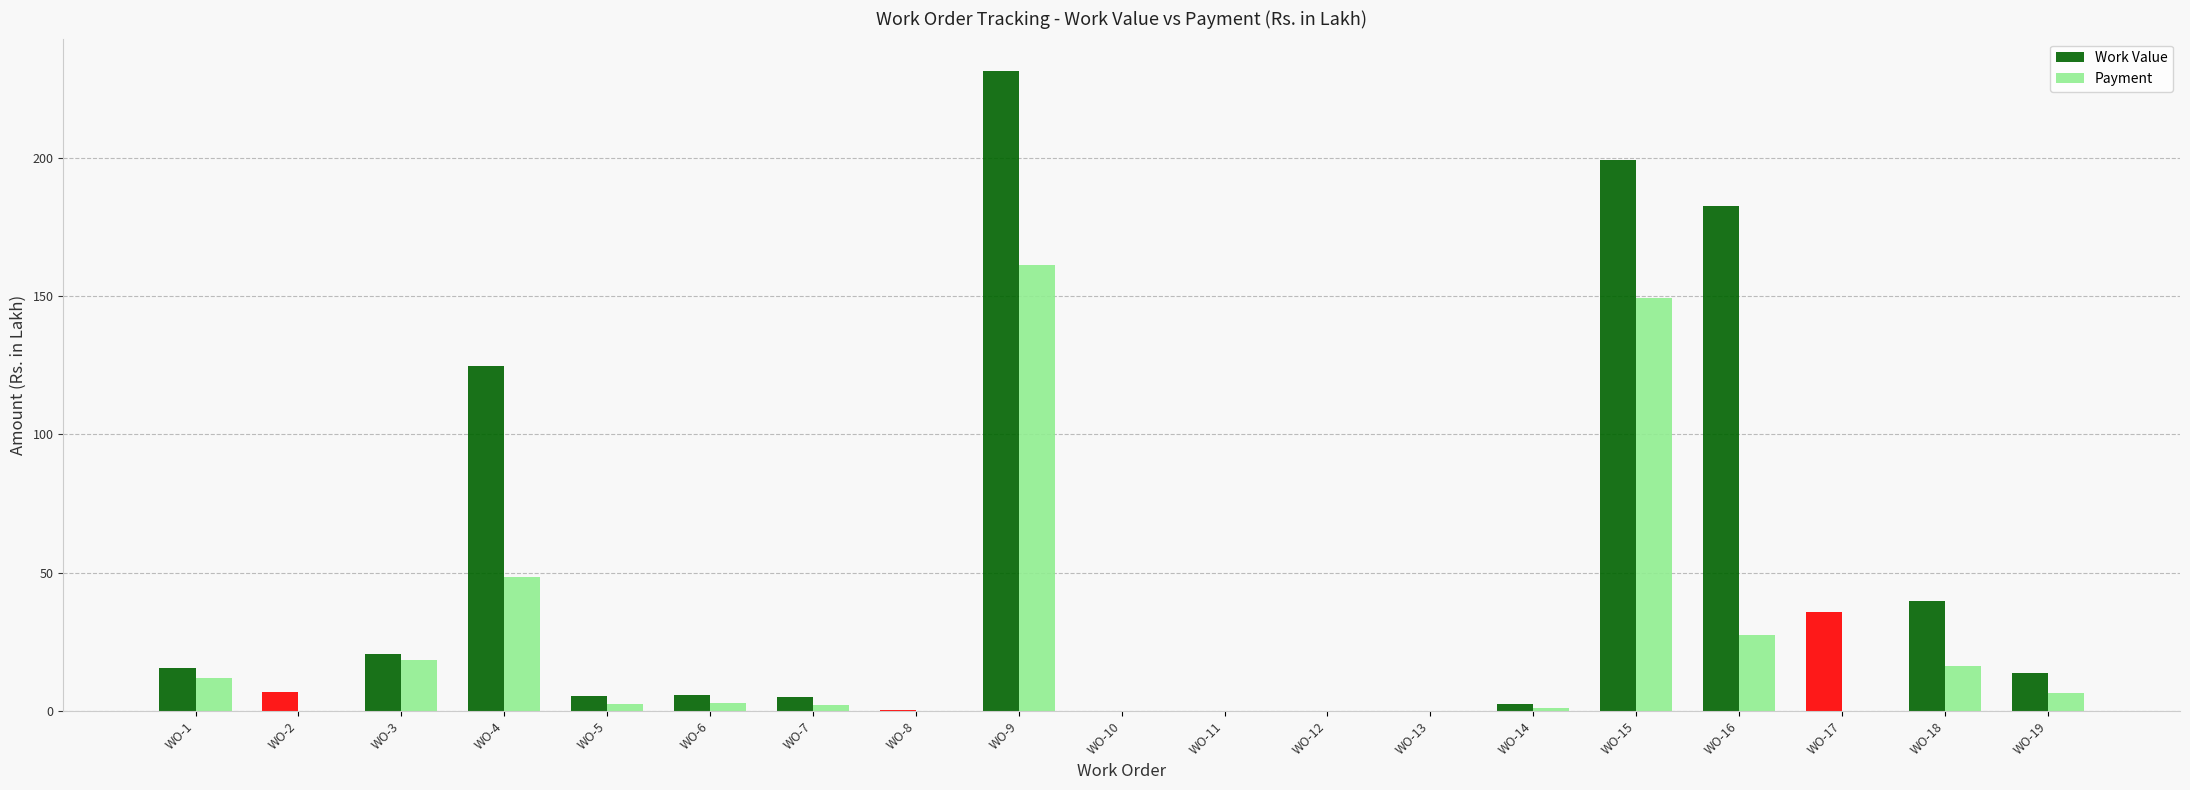

What are all the series names shown in the legend?

Work Value, Payment